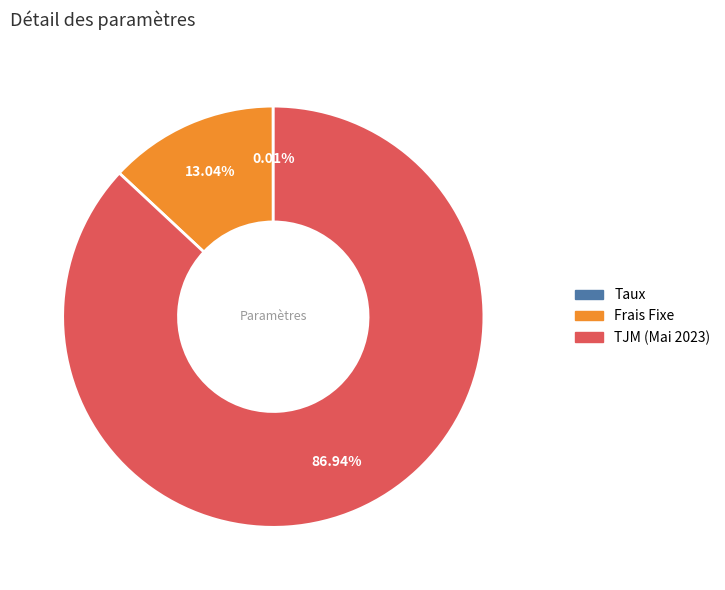

What is the majority slice?

TJM (Mai 2023)